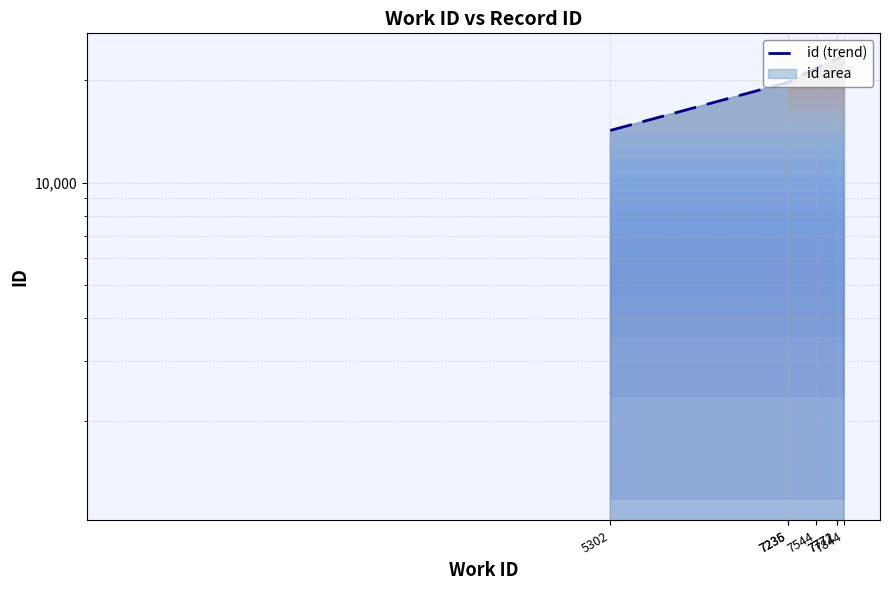

What is the approximate value at 7771, to the nearest 10?

21750